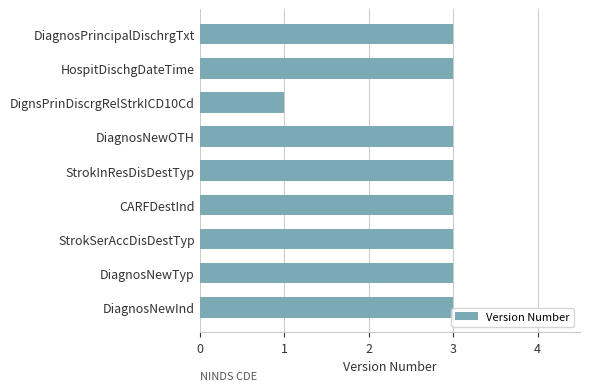

What is the approximate value at CARFDestInd?

3